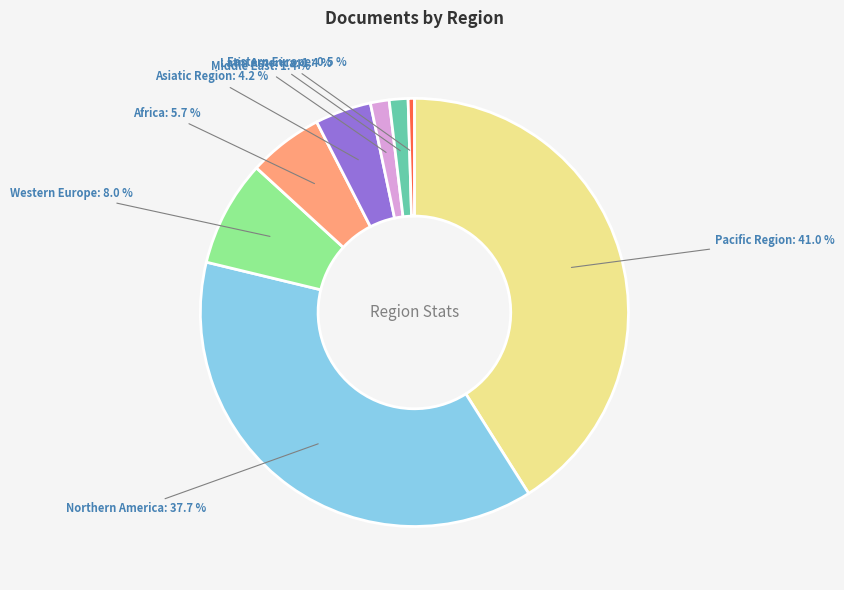

Is there a majority slice in this chart?

No